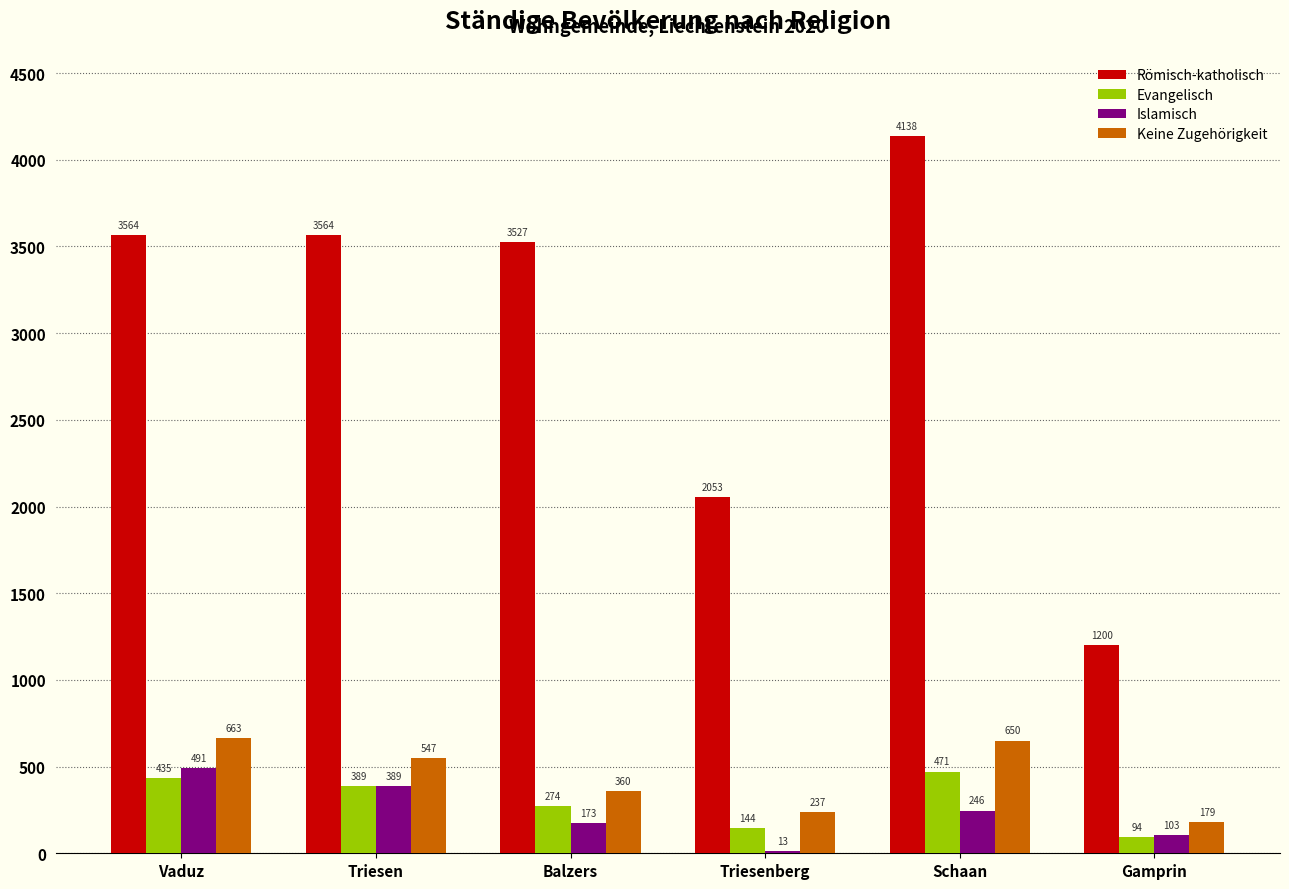

What is the total value across all series at Triesen?

4889